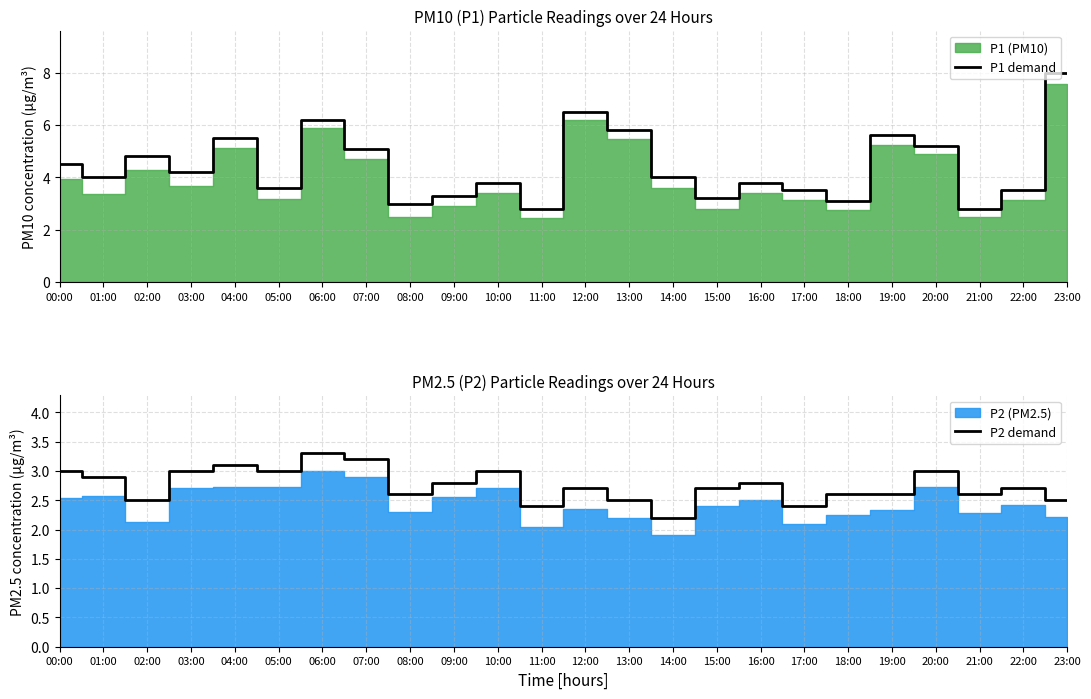

Which series has the widest spread of values?

P1 demand